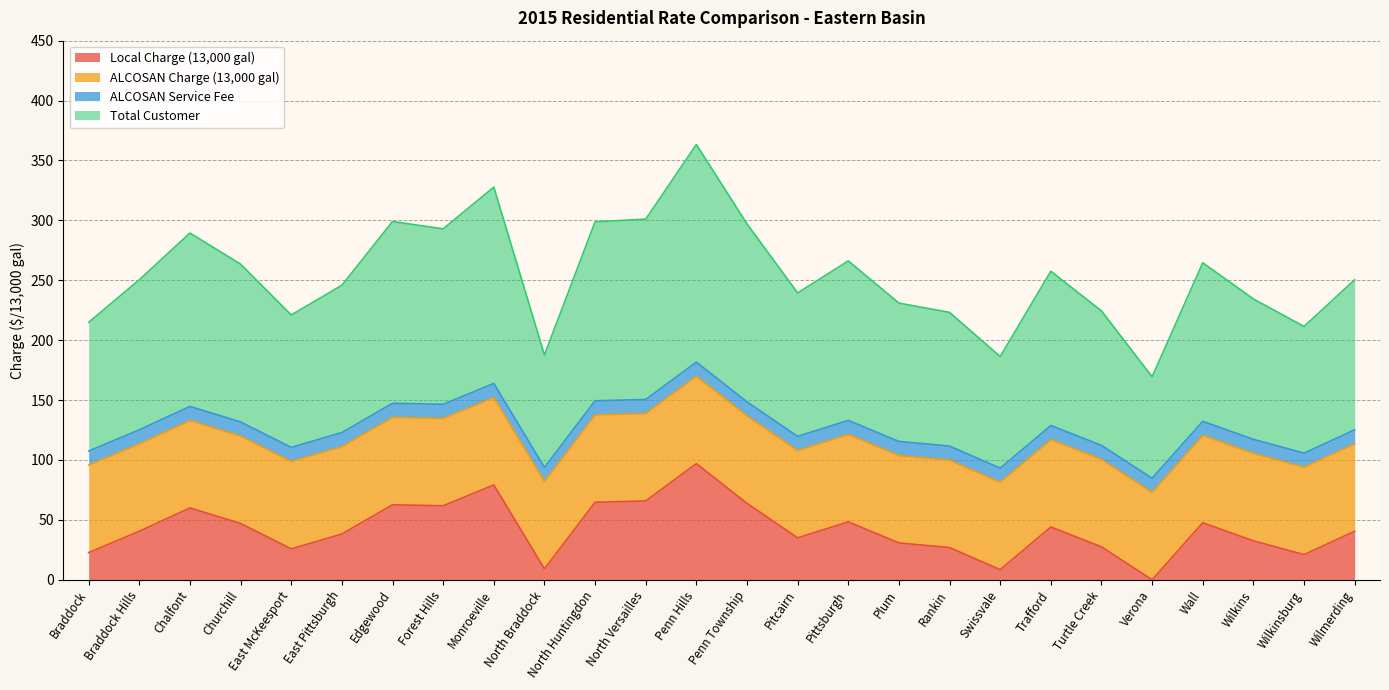

True or false: Local Charge (13,000 gal) and Total Customer intersect in this chart.

False